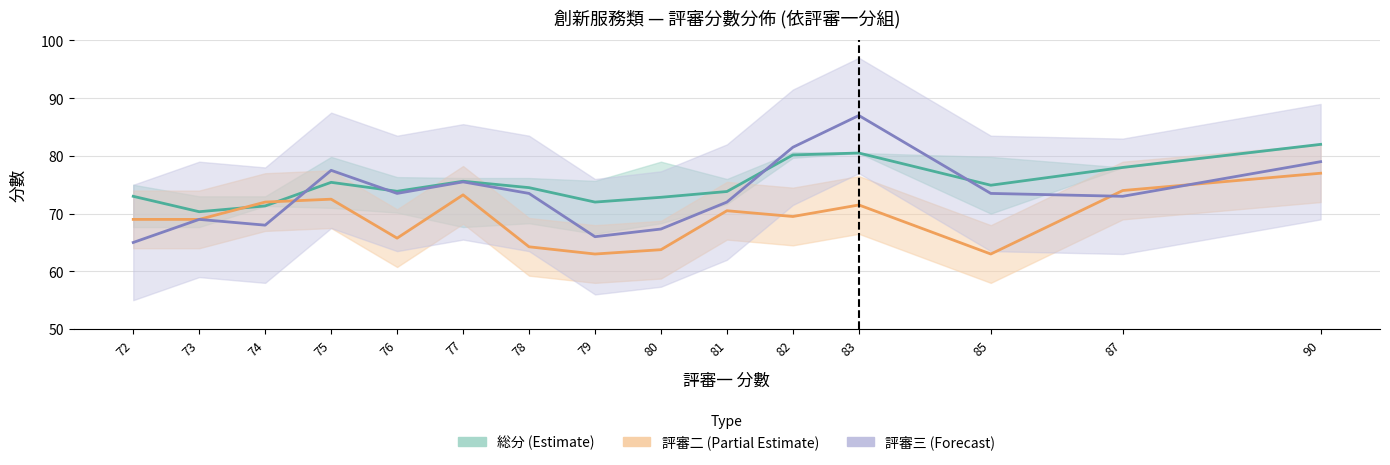

What is the approximate value of 評審二 (Partial Estimate) at 79?

63.0